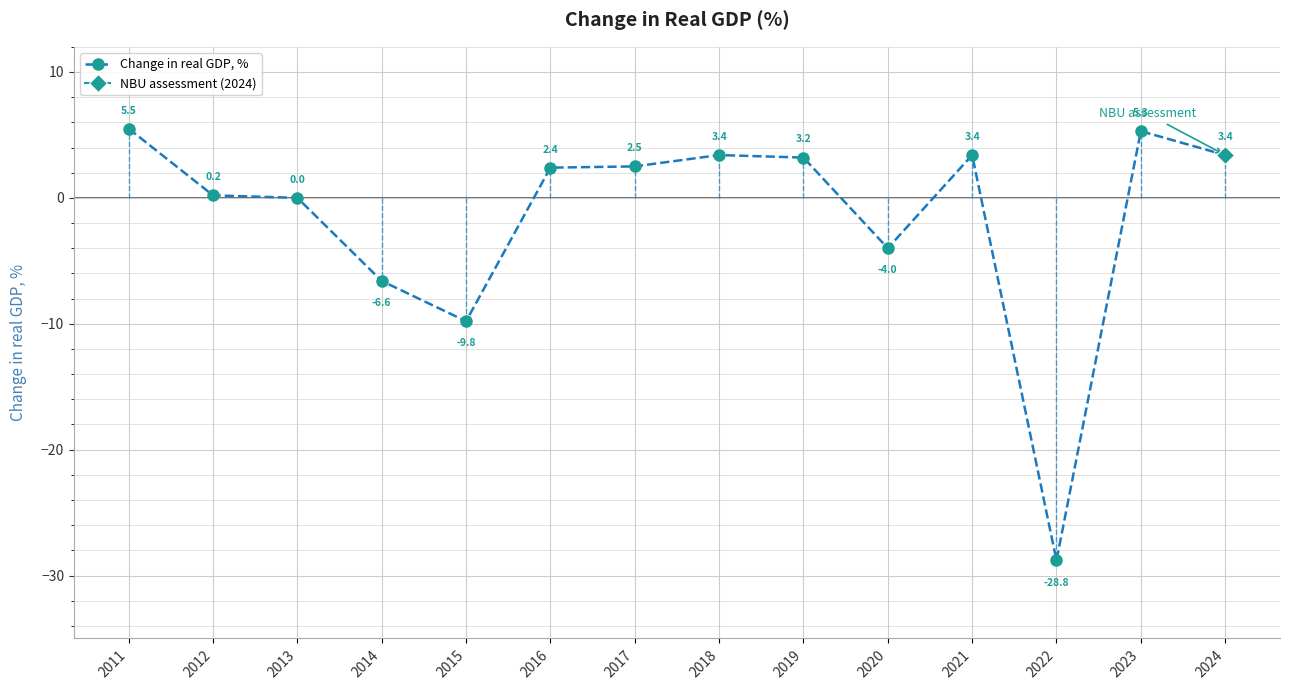

How many points are higher than both their immediate neighbors (excluding endpoints)?

3